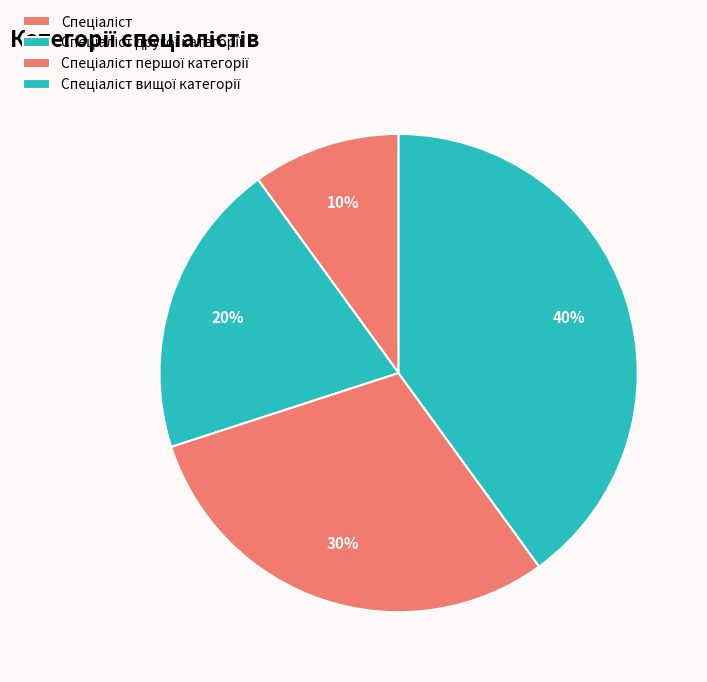

Which category has the smallest portion of the pie?

Спеціаліст